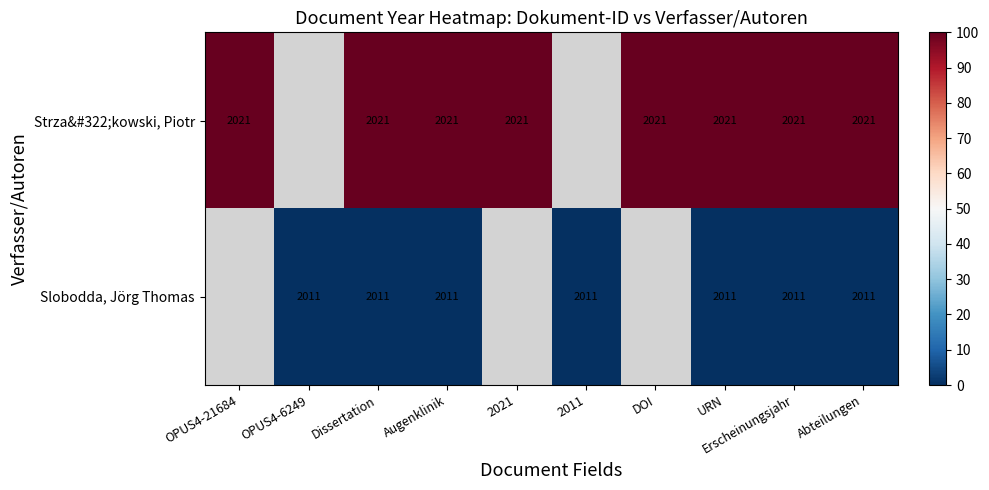

What is the total value across all series at Augenklinik?

4032